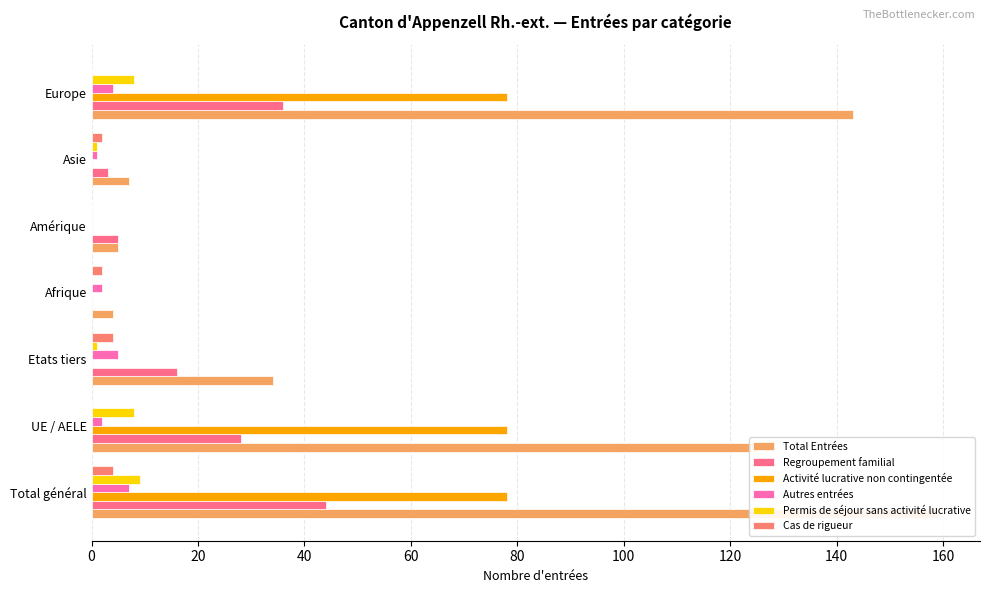

Does the chart contain any negative values?

No